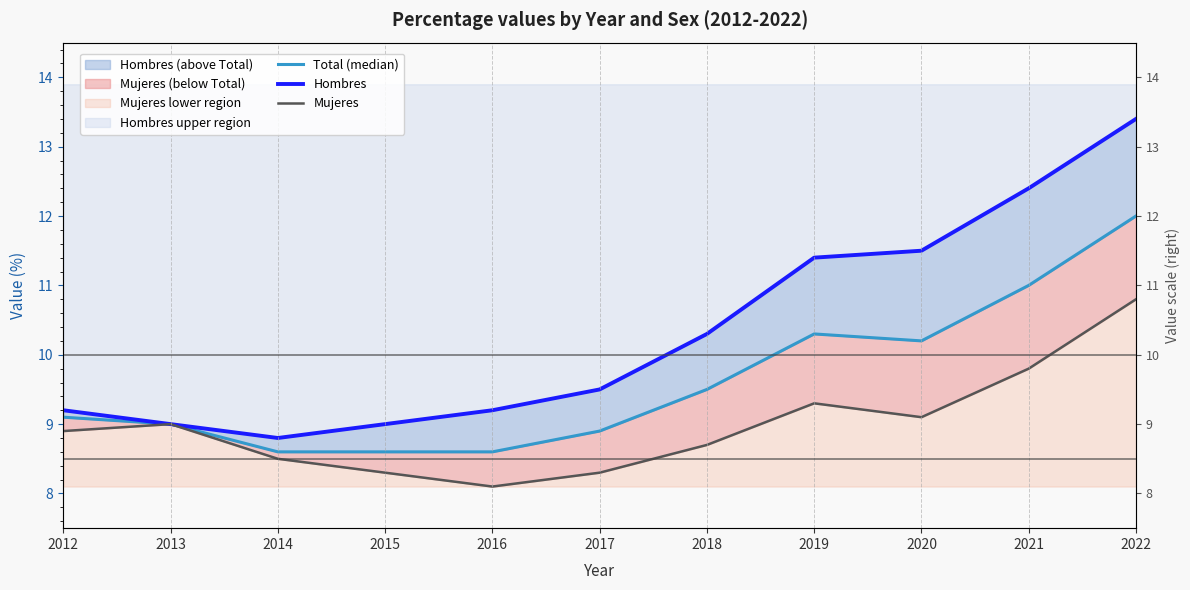

Is the value of Total (median) at 2019 greater than the value of Hombres at 2017?

Yes